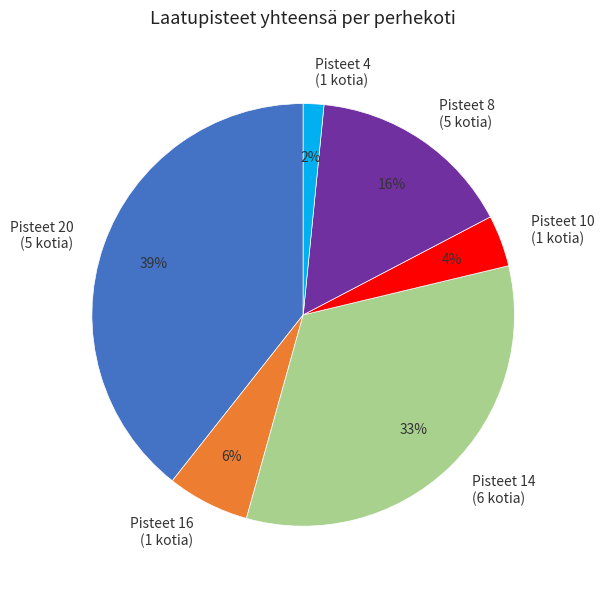

What percentage is the Pisteet 4 (1 kotia) slice, to the nearest percent?

2%